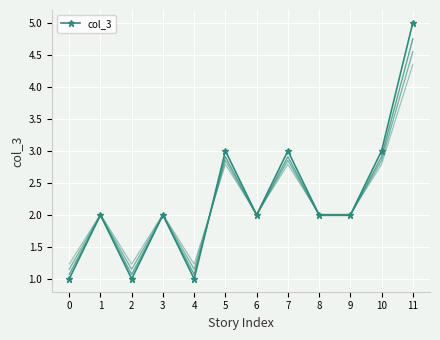

What is the value of the 3rd point from the left?

1